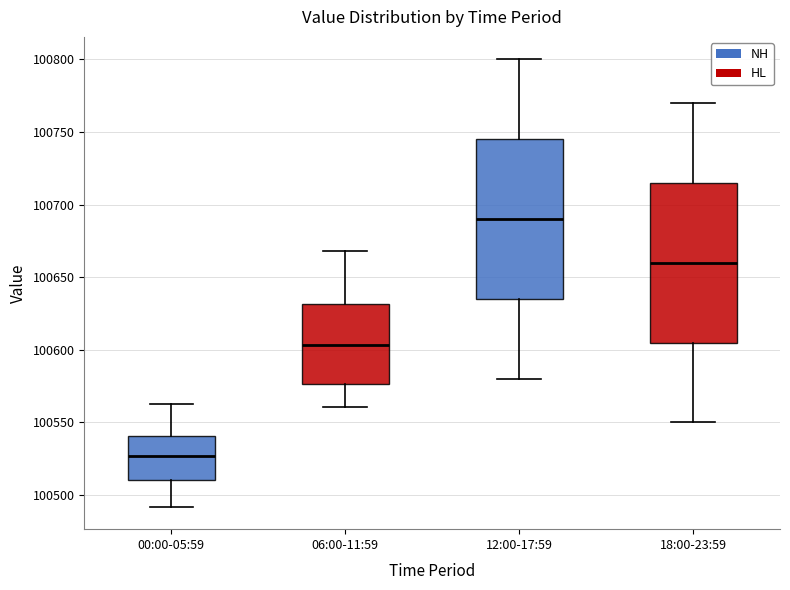

Which box's median line is the highest?

12:00-17:59